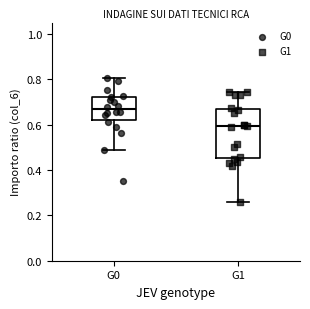

Where does the upper whisker of the box for G1 end on the y-axis? The values are not printed on the chart, so give them approximately, as read against the axis.

0.74